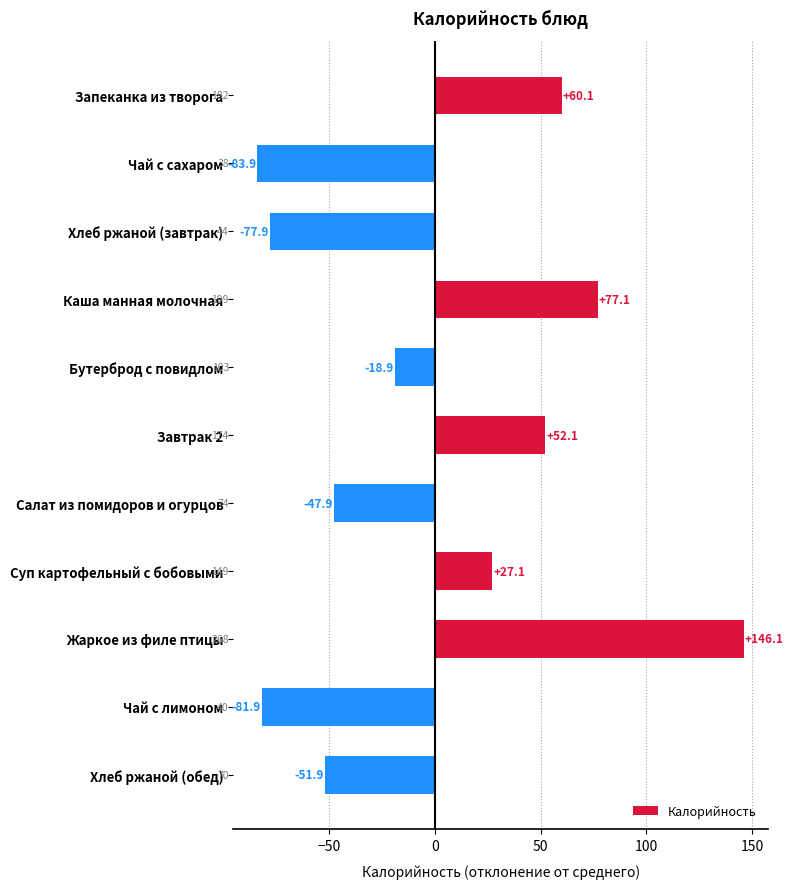

What is the difference between the maximum and minimum values?

230.0